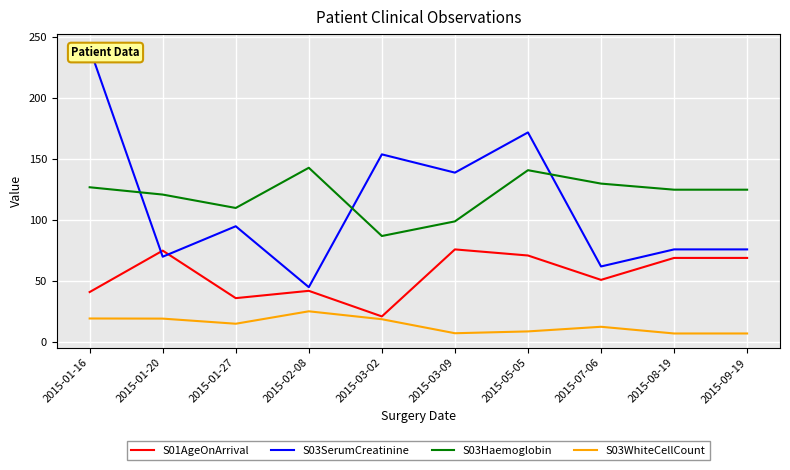

What is the difference between the highest and lowest values at 2015-08-19?

118.0